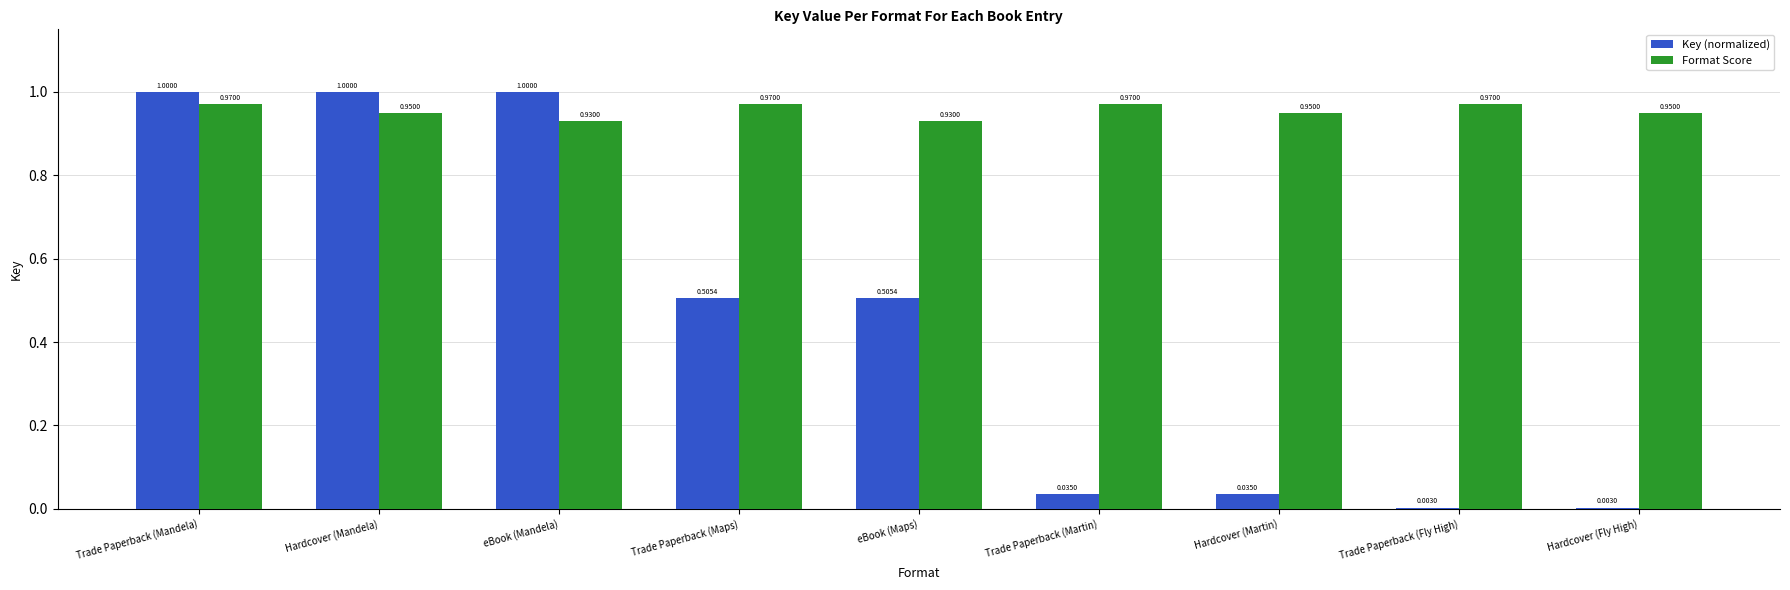

The Format Score series shows 1.0 at Trade Paperback (Mandela). True or false?

True